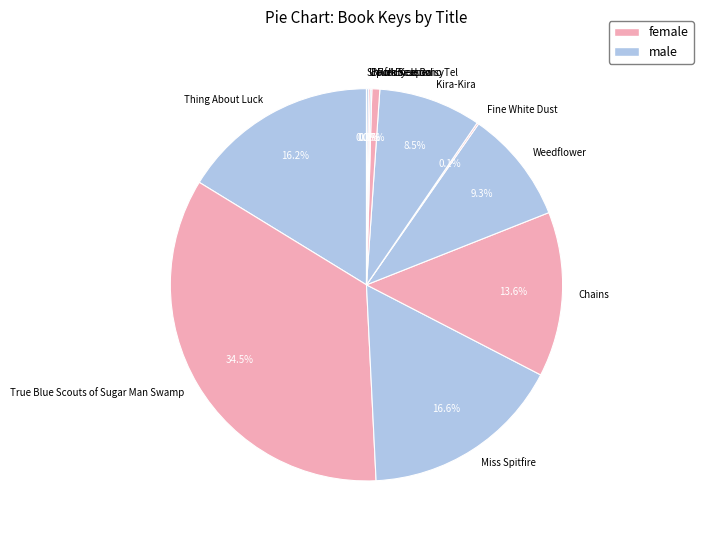

Between Folk Keeper and Weedflower, which is larger?

Weedflower